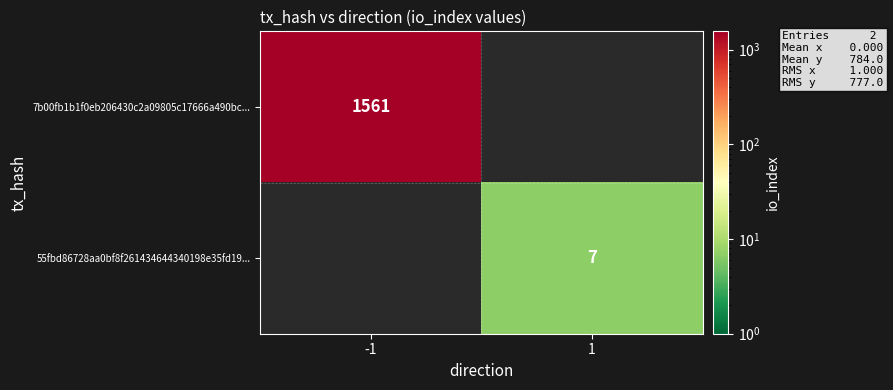

Is it true that 55fbd86728aa0bf8f261434644340198e35fd19... equals 7 at 1?

True